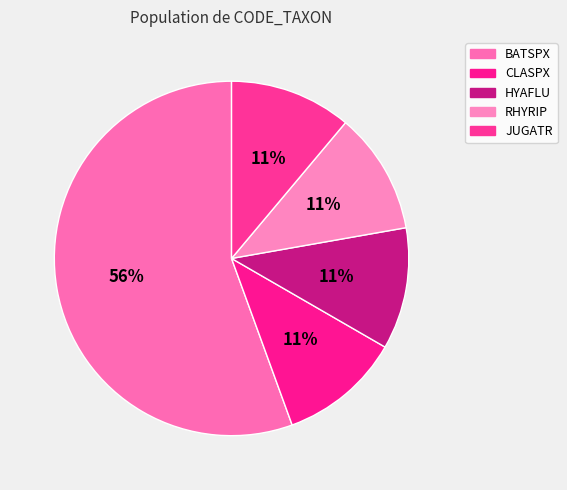

What percentage do BATSPX and RHYRIP together represent?

66.7%